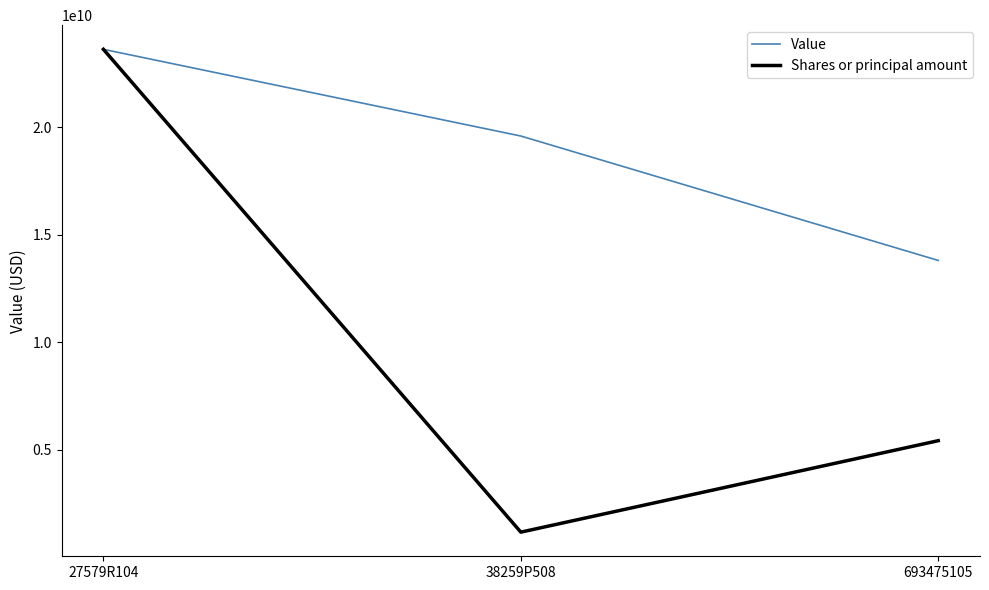

Is the value of Shares or principal amount at 693475105 greater than the value of Value at 693475105?

No